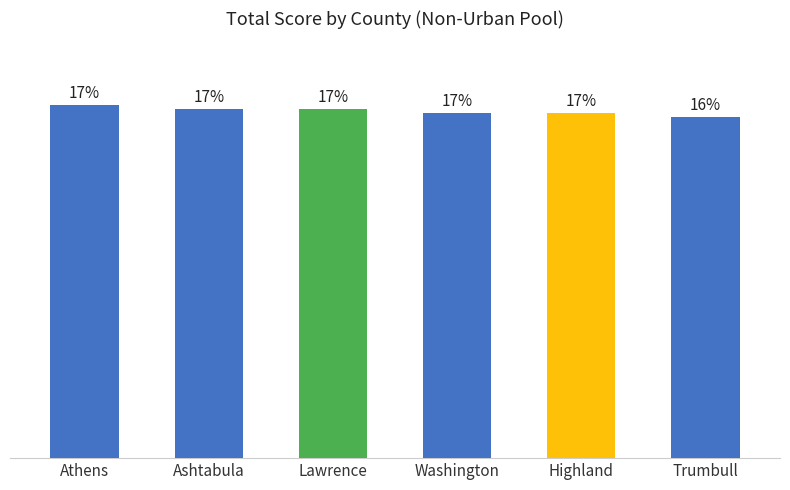

Which has a higher value, Lawrence or Washington?

Lawrence